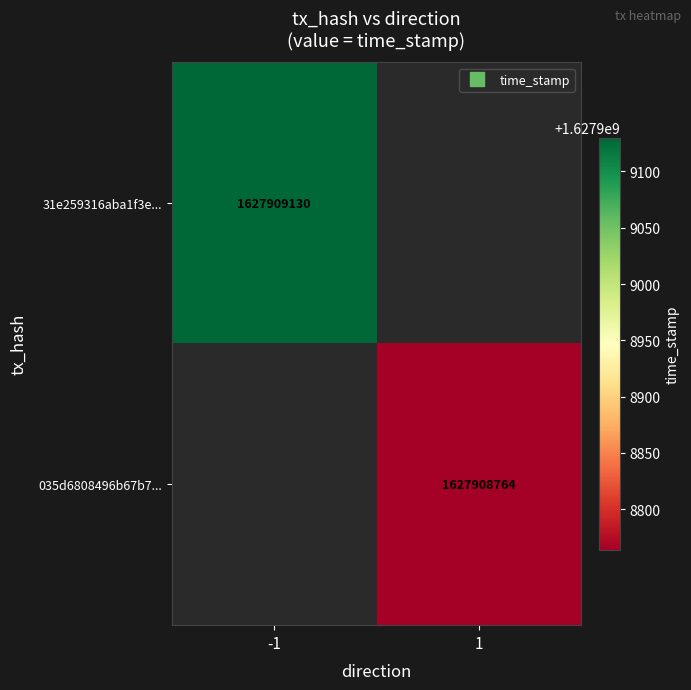

What is the maximum value for 035d6808496b67b71f937570595d80838751811?

1627908764